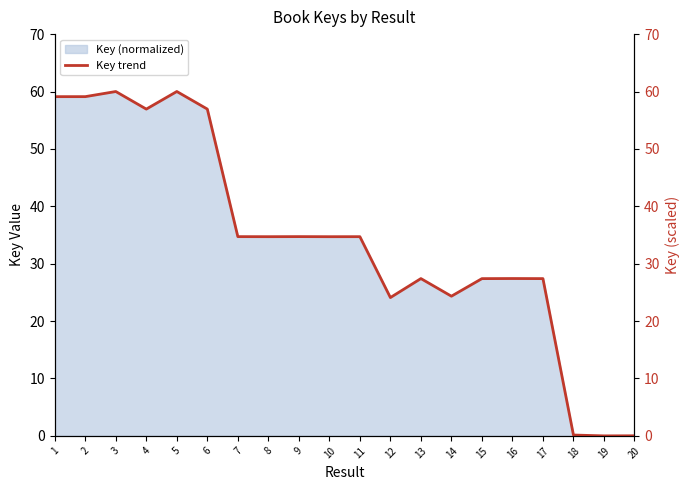

The Key (normalized) series shows 107.0 at 5. True or false?

False